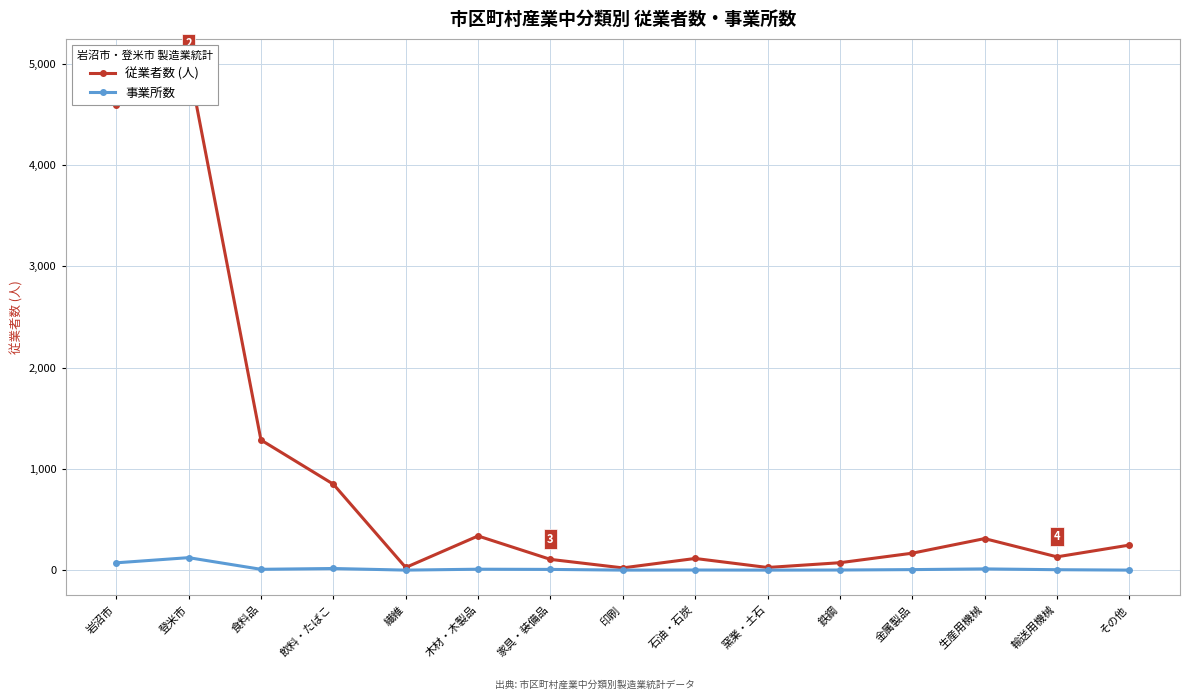

Count the number of data series in this chart.

2